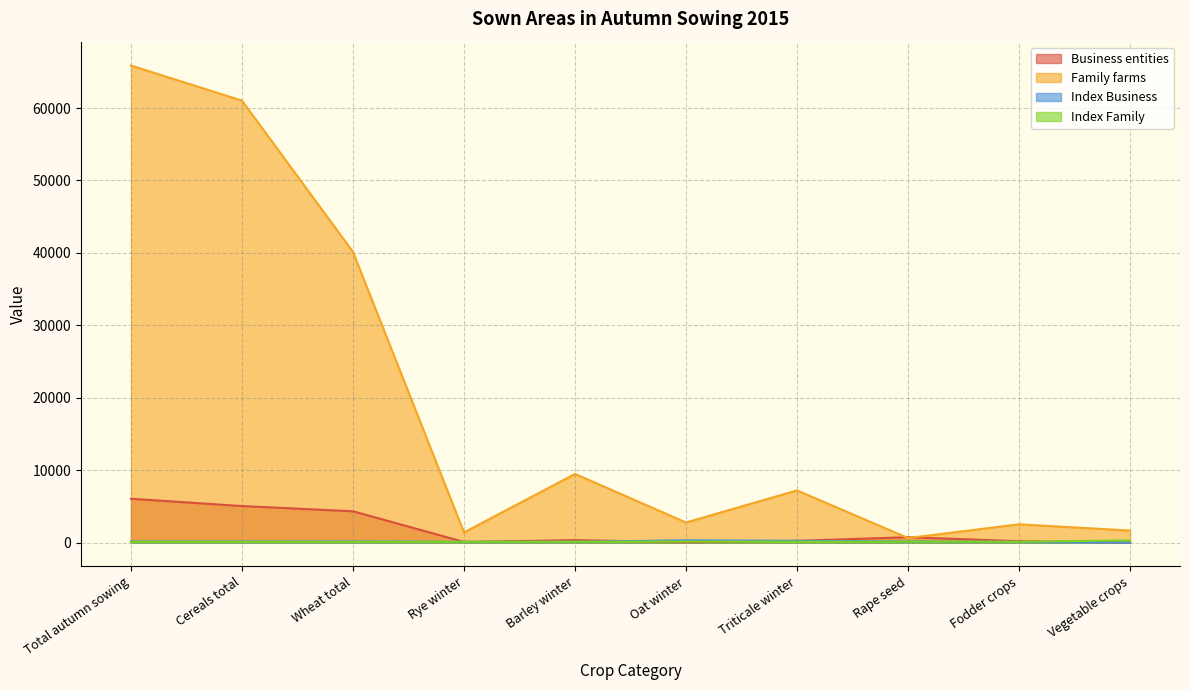

Where is the first local minimum for Index Business?

Rye winter